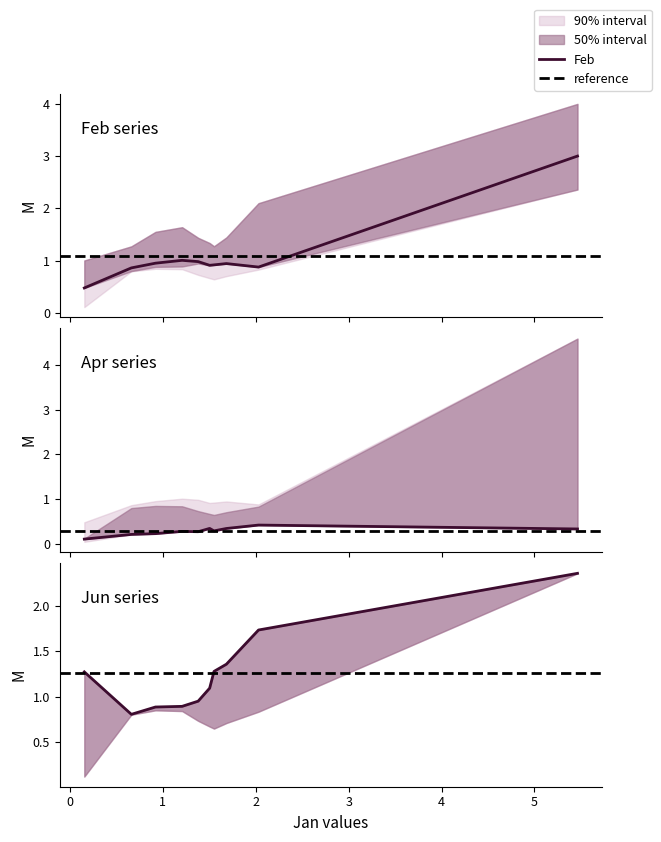

Is it true that Feb equals 1.4 at pct75?

False